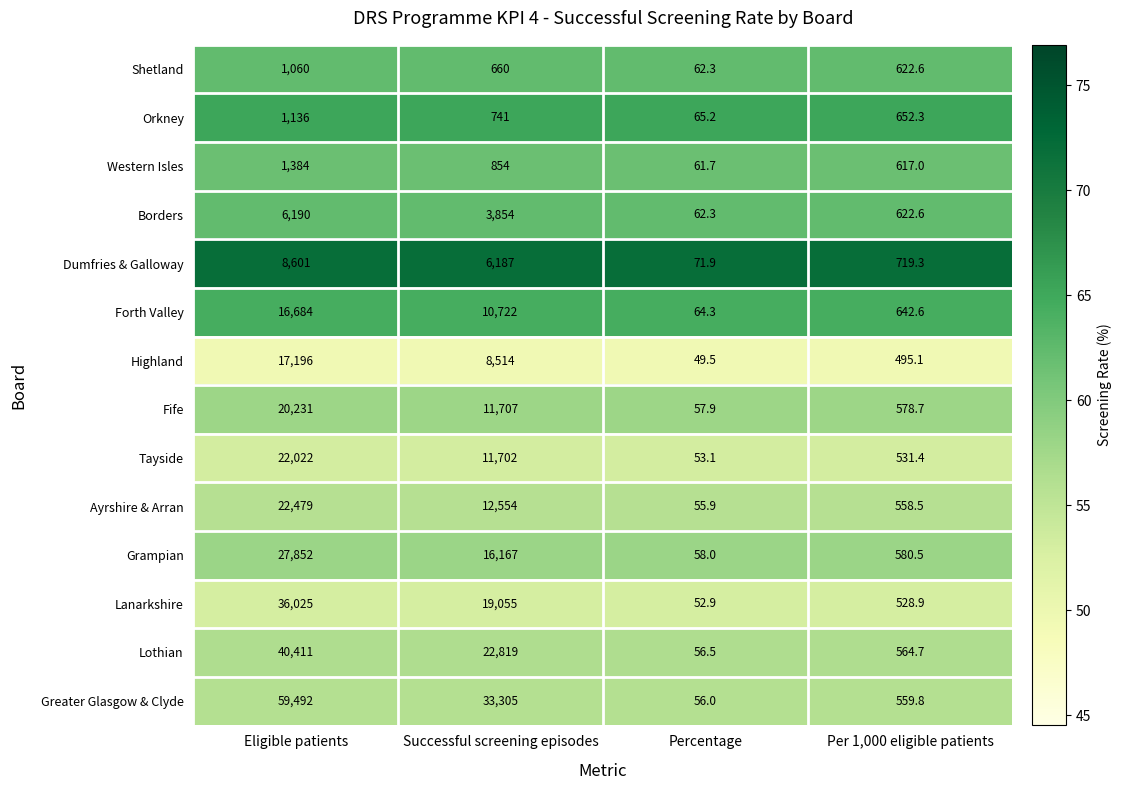

Which series has the largest total across all categories?

Greater Glasgow & Clyde